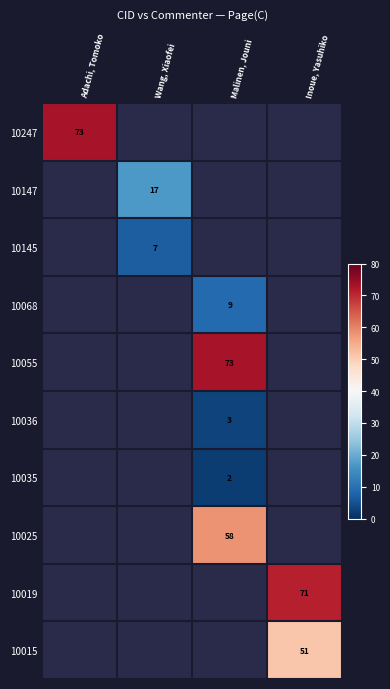

What is the total value across all series at Malinen, Jouni?

145